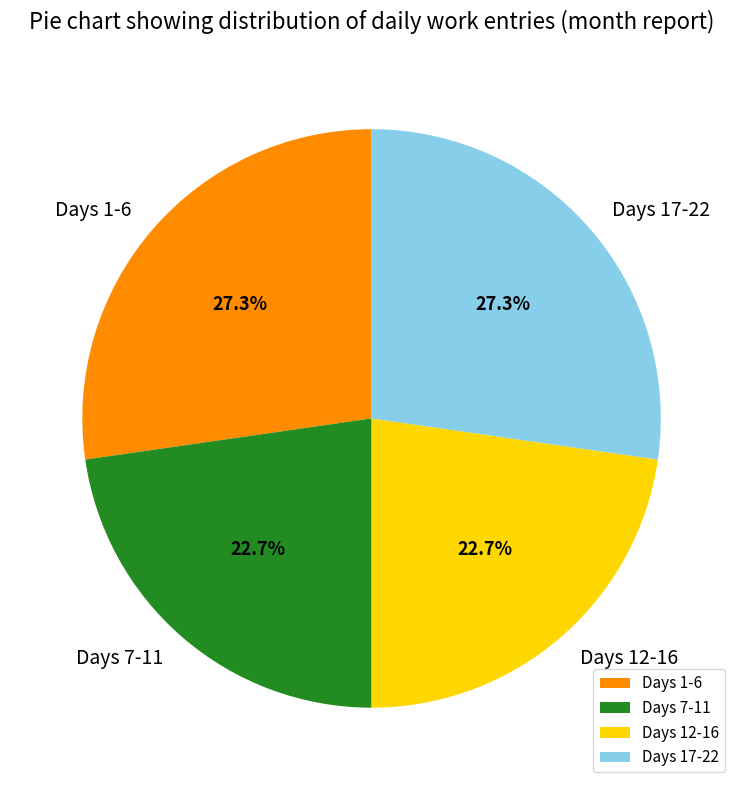

What is the ratio of the value at Days 17-22 to the value at Days 1-6?

1.0